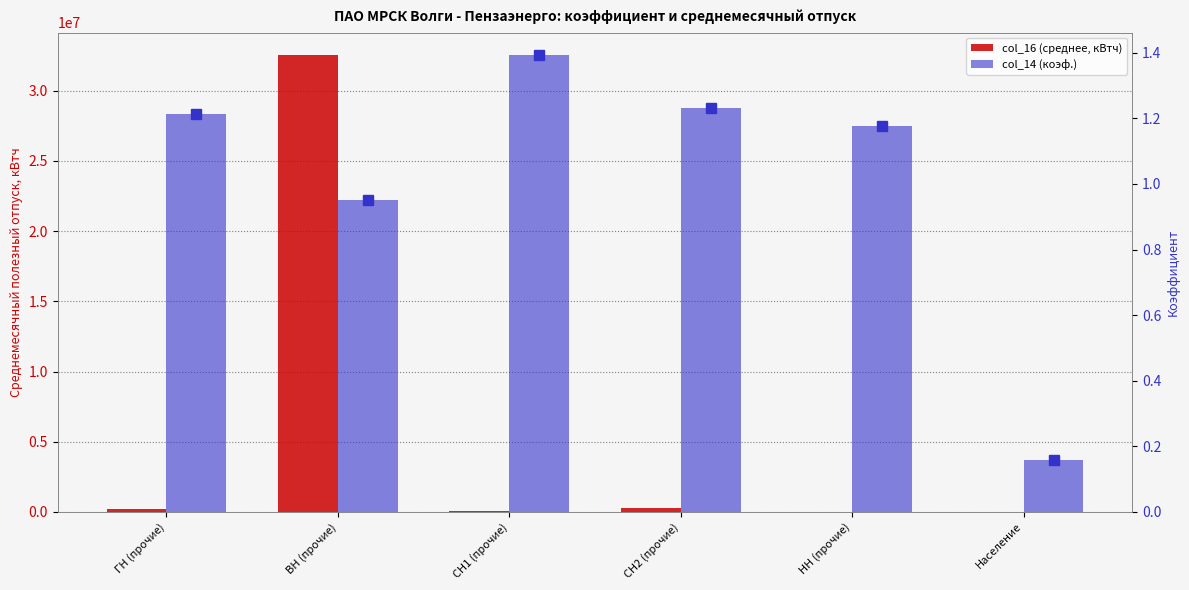

Which series has the widest spread of values?

col_16 (среднее, кВтч)